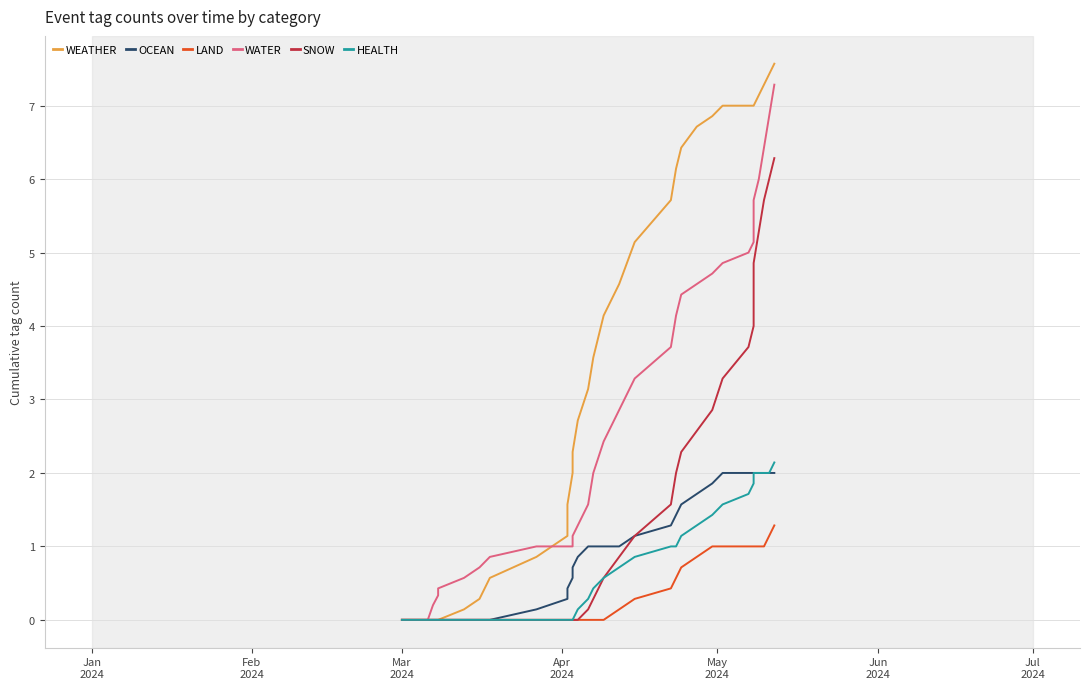

What is the difference between the second highest and second lowest values in the WATER series?

6.9